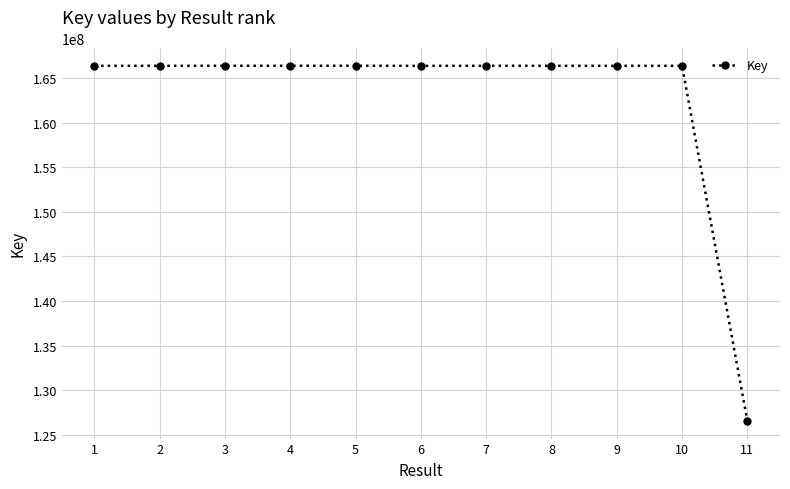

True or false: there are more than 0 points higher than both neighbors.

True